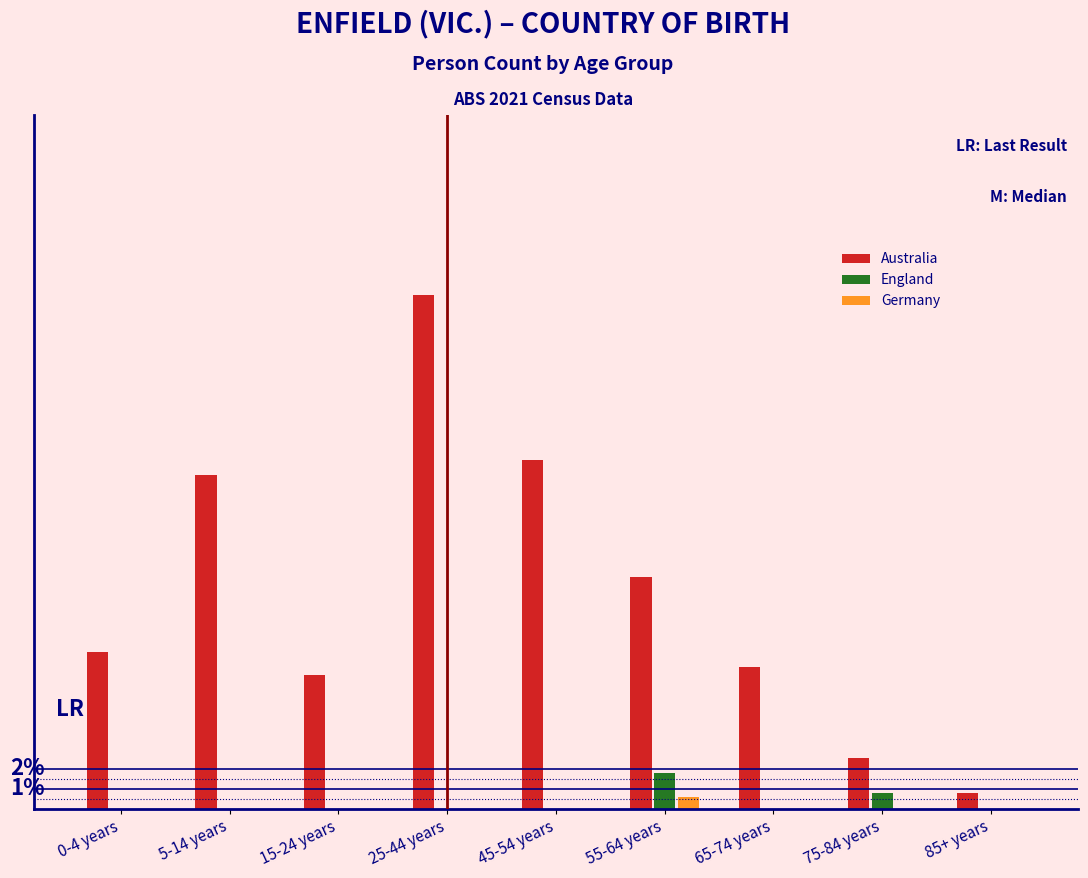

What are all the series names shown in the legend?

Australia, England, Germany